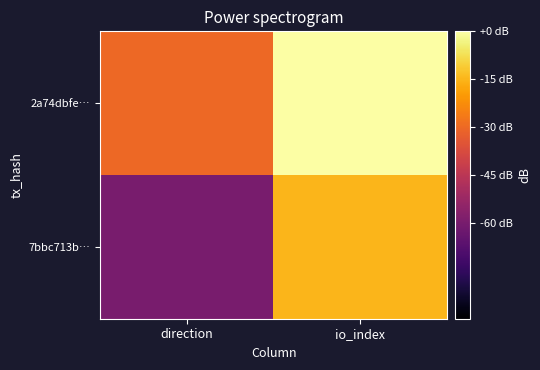

Between direction and io_index, which is larger?

io_index